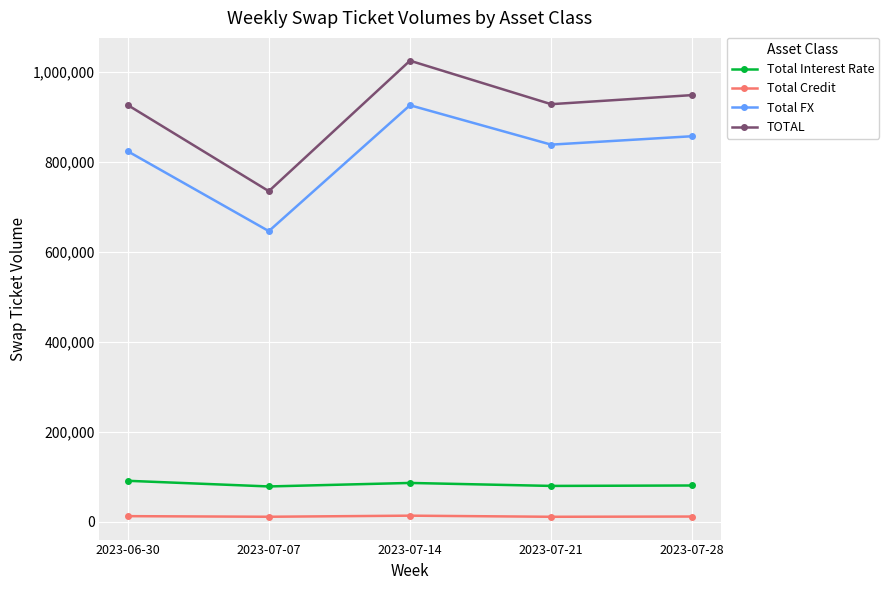

Rank the series at 2023-07-14 from highest to lowest value.

TOTAL, Total FX, Total Interest Rate, Total Credit